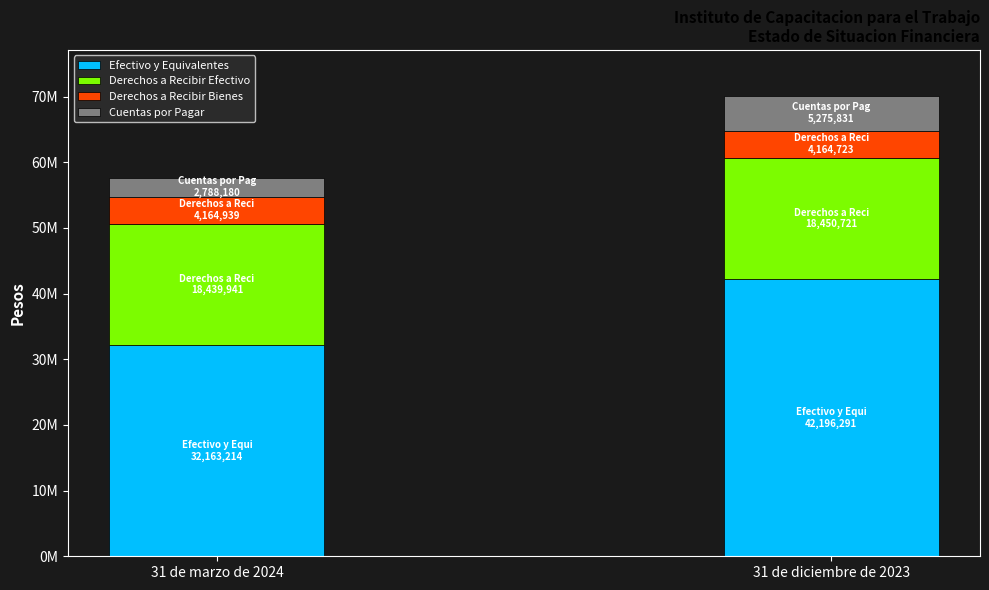

The value of Cuentas por Pagar at 31 de marzo de 2024 is 1422098. True or false?

False